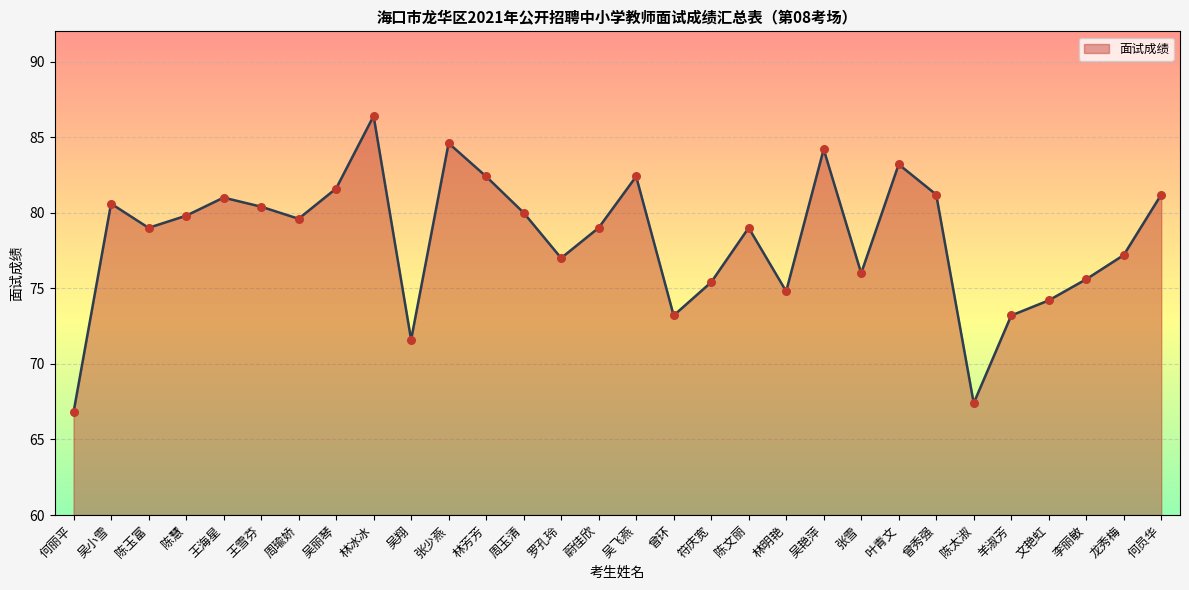

What is the ratio of the value at 陈太淑 to the value at 文艳虹?

0.9